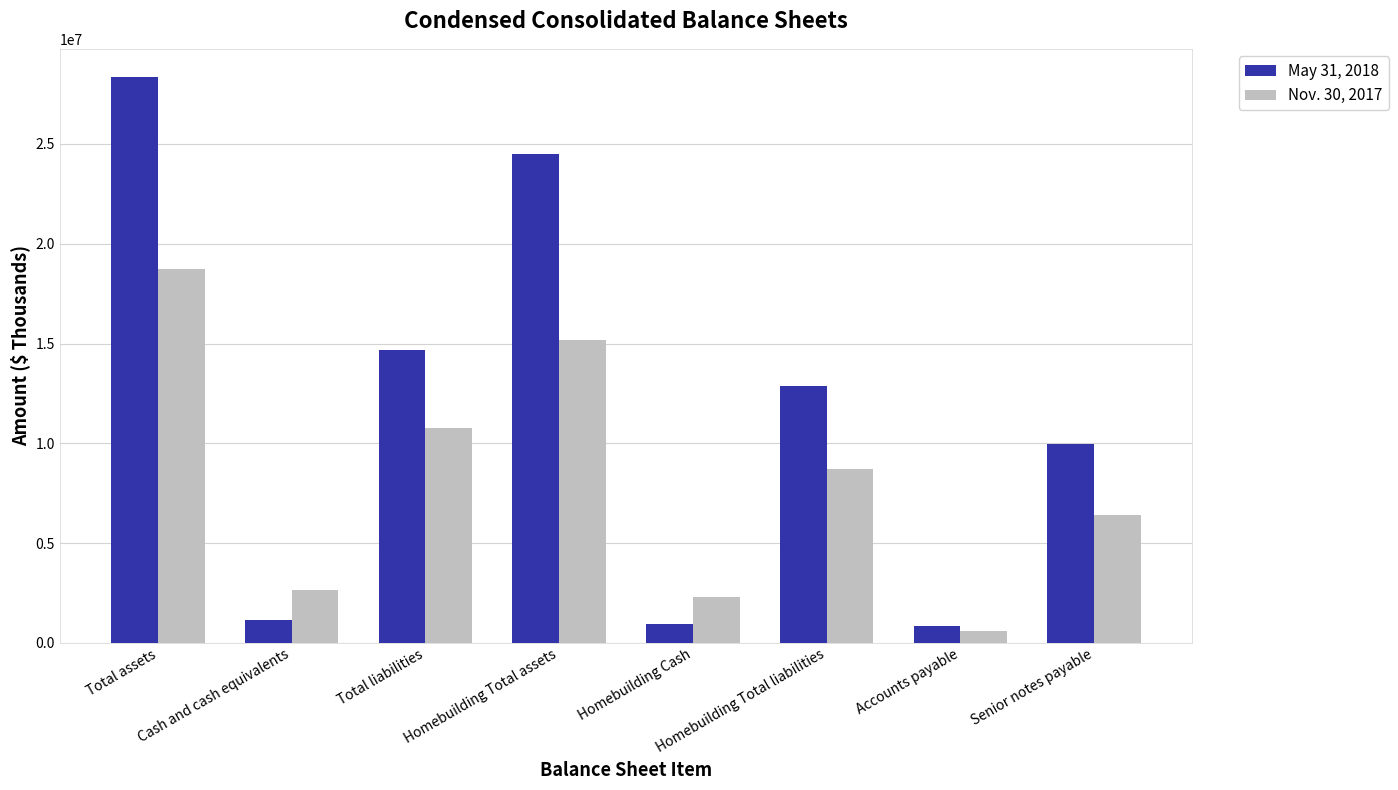

List the labels in order of Nov. 30, 2017 value, largest first.

Total assets, Homebuilding Total assets, Total liabilities, Homebuilding Total liabilities, Senior notes payable, Cash and cash equivalents, Homebuilding Cash, Accounts payable